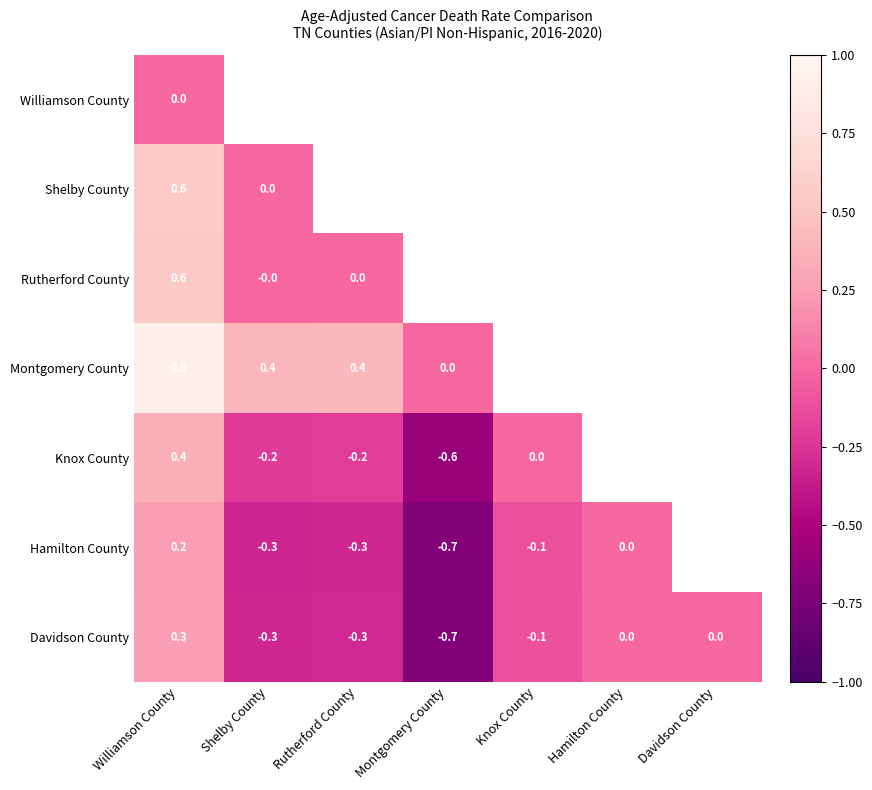

The value of Hamilton County at Knox County is -0.1. True or false?

True